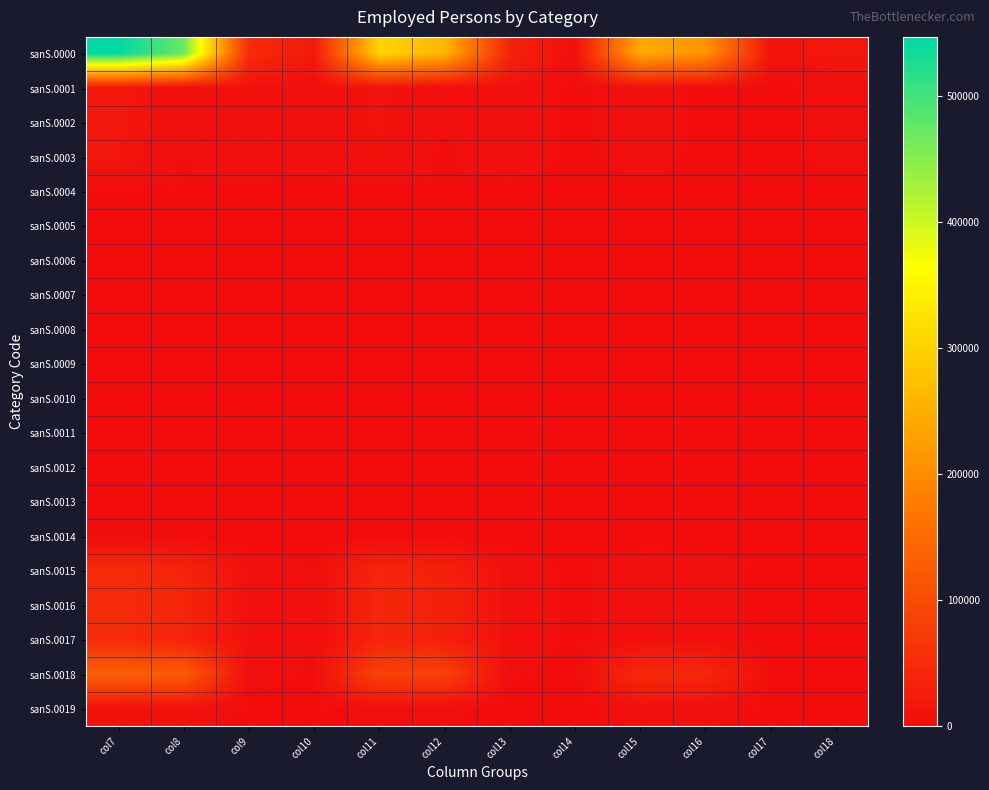

Reading left to right, transcribe all the data shown in this chart.

sanS.0000: col7=546870	col8=471330	col9=49900	col10=21030	col11=303110	col12=259070	col13=37460	col14=4050	col15=243760	col16=212260	col17=12430	col18=16990
sanS.0001: col7=18020	col8=4070	col9=8960	col10=4970	col11=11830	col12=2920	col13=8190	col14=710	col15=6190	col16=1160	col17=770	col18=4270
sanS.0002: col7=17390	col8=3500	col9=8910	col10=4960	col11=11260	col12=2400	col13=8140	col14=700	col15=6140	col16=1100	col17=770	col18=4270
sanS.0003: col7=15060	col8=1900	col9=8280	col10=4880	col11=9530	col12=1260	col13=7570	col14=680	col15=5530	col16=640	col17=700	col18=4190
sanS.0004: col7=2330	col8=1610	col9=640	col10=90	col11=1730	col12=1150	col13=570	col14=20	col15=600	col16=460	col17=70	col18=70
sanS.0005: col7=630	col8=570	col9=50	col10=10	col11=580	col12=510	col13=50	col14=10	col15=60	col16=60	col17=0	col18=0
sanS.0006: col7=630	col8=570	col9=50	col10=10	col11=580	col12=510	col13=50	col14=10	col15=60	col16=60	col17=0	col18=0
sanS.0007: col7=1000	col8=710	col9=230	col10=50	col11=910	col12=670	col13=220	col14=20	col15=90	col16=50	col17=10	col18=30
sanS.0008: col7=970	col8=690	col9=220	col10=50	col11=890	col12=650	col13=220	col14=20	col15=80	col16=50	col17=0	col18=30
sanS.0009: col7=970	col8=690	col9=220	col10=50	col11=890	col12=650	col13=220	col14=20	col15=80	col16=50	col17=0	col18=30
sanS.0010: col7=30	col8=20	col9=10	col10=0	col11=20	col12=20	col13=0	col14=0	col15=10	col16=0	col17=10	col18=0
sanS.0011: col7=30	col8=20	col9=10	col10=0	col11=20	col12=20	col13=0	col14=0	col15=10	col16=0	col17=10	col18=0
sanS.0012: col7=380	col8=380	col9=0	col10=0	col11=280	col12=280	col13=0	col14=0	col15=100	col16=100	col17=0	col18=0
sanS.0013: col7=380	col8=380	col9=0	col10=0	col11=280	col12=280	col13=0	col14=0	col15=100	col16=100	col17=0	col18=0
sanS.0014: col7=380	col8=380	col9=0	col10=0	col11=280	col12=280	col13=0	col14=0	col15=100	col16=100	col17=0	col18=0
sanS.0015: col7=49490	col8=39980	col9=7360	col10=2150	col11=41370	col12=33240	col13=7340	col14=790	col15=8120	col16=6740	col17=20	col18=1360
sanS.0016: col7=49490	col8=39980	col9=7360	col10=2150	col11=41370	col12=33240	col13=7340	col14=790	col15=8120	col16=6740	col17=20	col18=1360
sanS.0017: col7=49490	col8=39980	col9=7360	col10=2150	col11=41370	col12=33240	col13=7340	col14=790	col15=8120	col16=6740	col17=20	col18=1360
sanS.0018: col7=132660	col8=126500	col9=4330	col10=1800	col11=86370	col12=82990	col13=2890	col14=470	col15=46290	col16=43500	col17=1440	col18=1320
sanS.0019: col7=9550	col8=8820	col9=340	col10=390	col11=3670	col12=3280	col13=290	col14=100	col15=5890	col16=5540	col17=50	col18=290